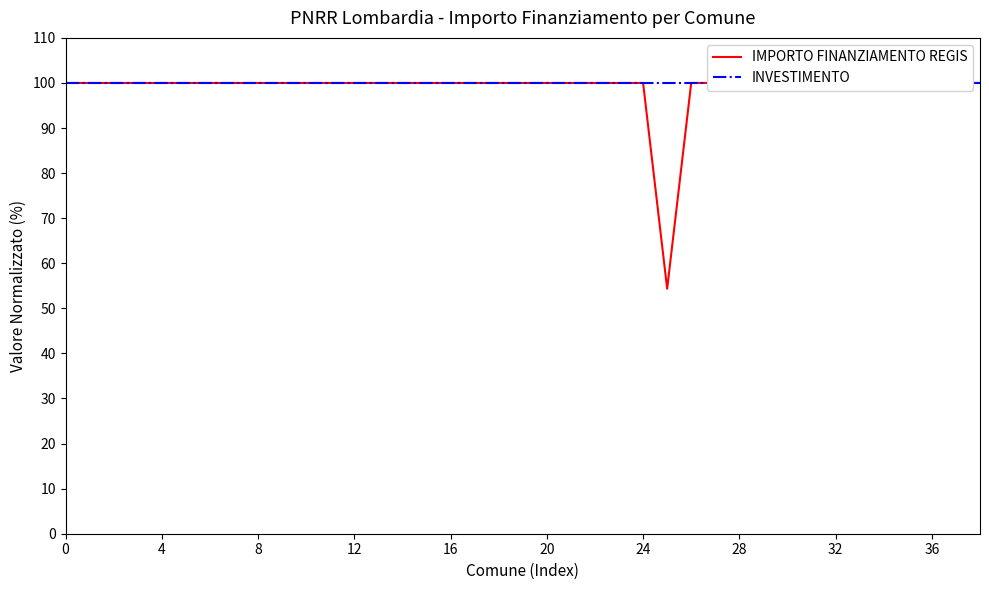

What is the sum of all IMPORTO FINANZIAMENTO REGIS values?

3854.3